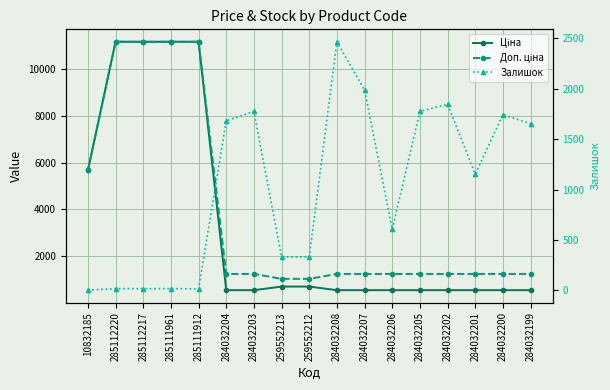

In Залишок, how many points are higher than both neighbors (excluding endpoints)?

4